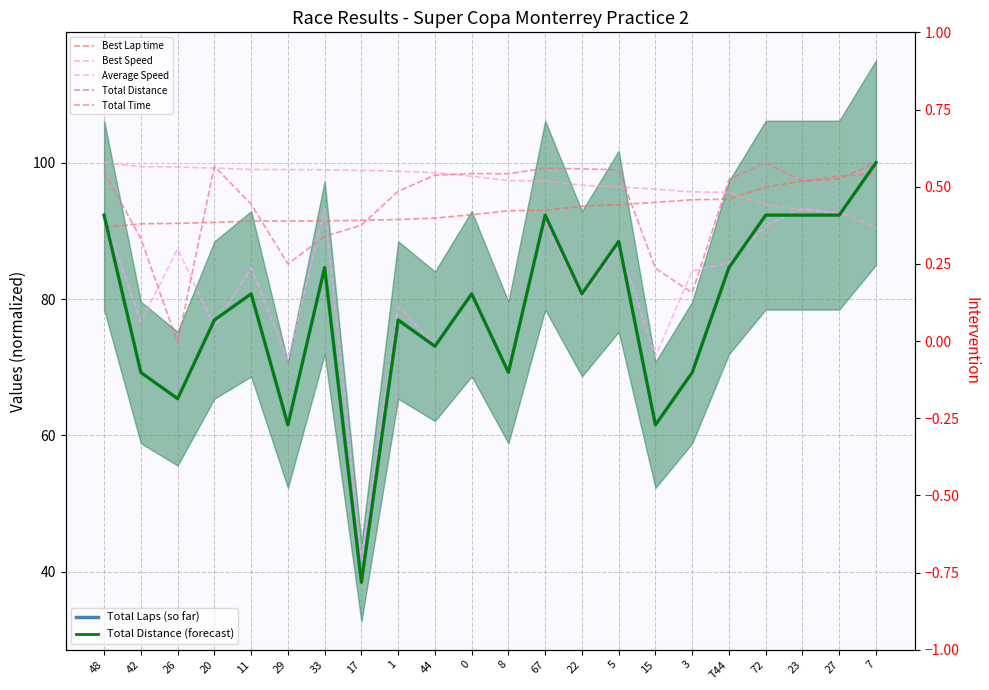

At which label does Best Speed reach its minimum?

7